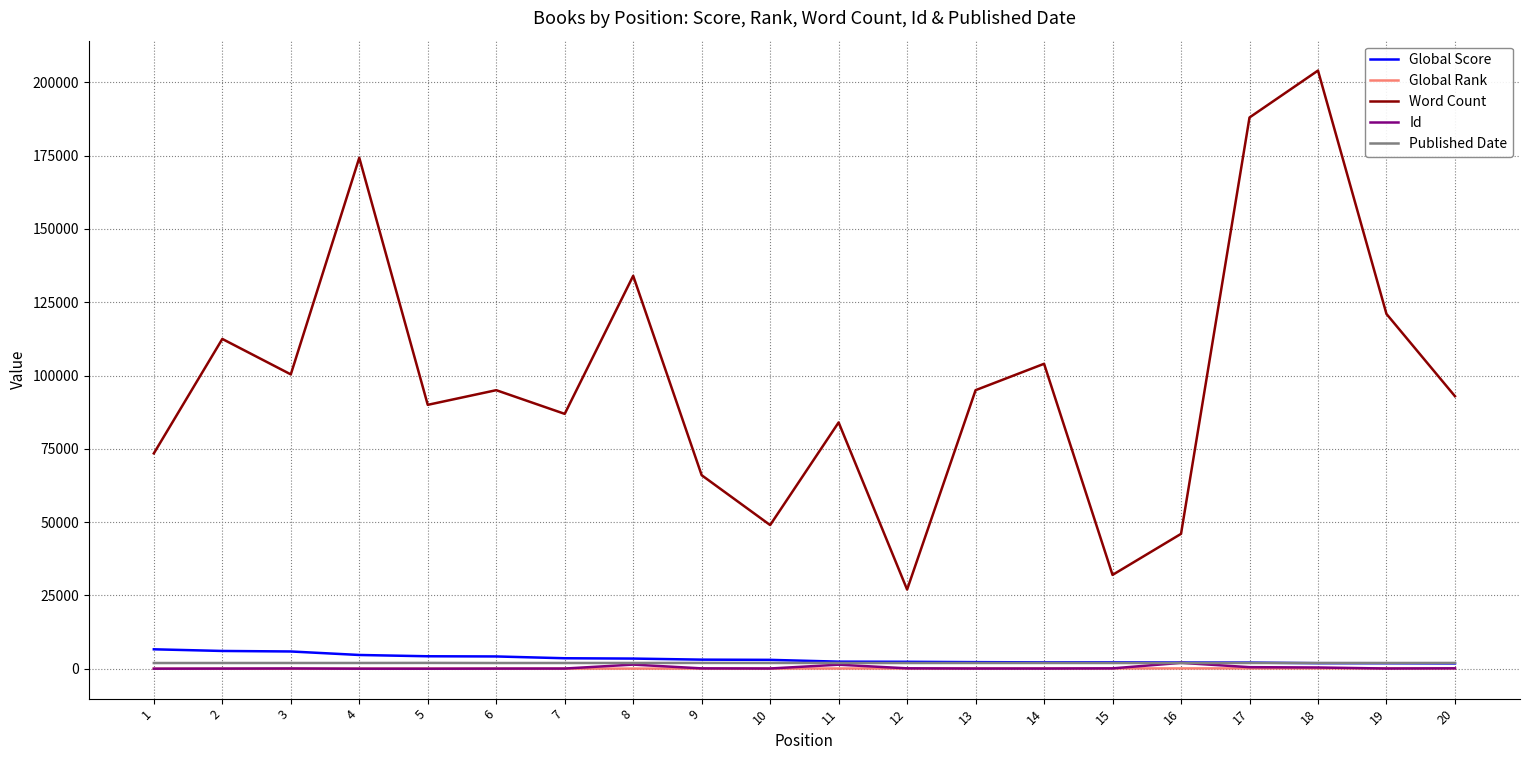

What is the greatest value displayed?

204000